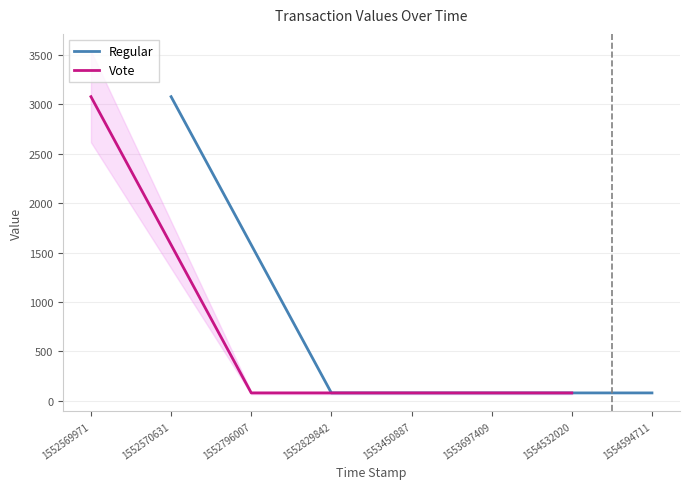

What are all the series names shown in the legend?

Regular, Vote